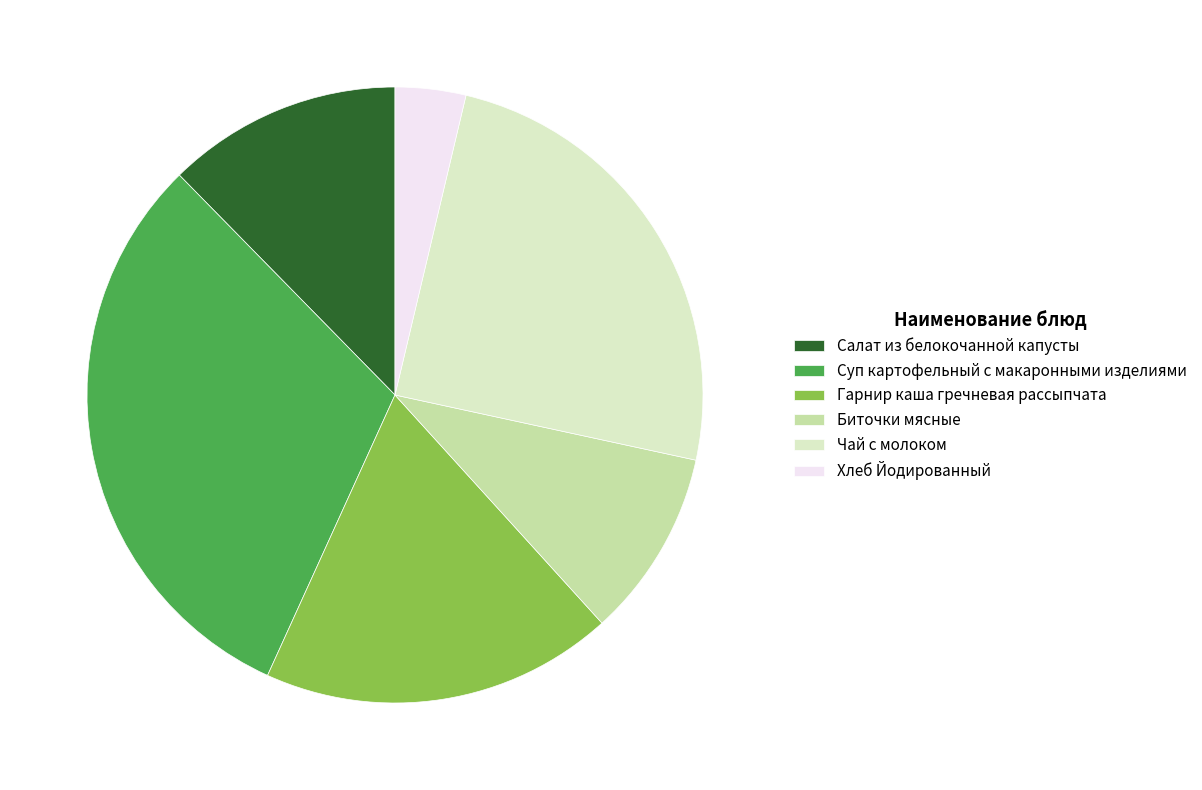

Approximately how many times larger is the value at Гарнир каша гречневая рассыпчата compared to Суп картофельный с макаронными изделиями?

0.6